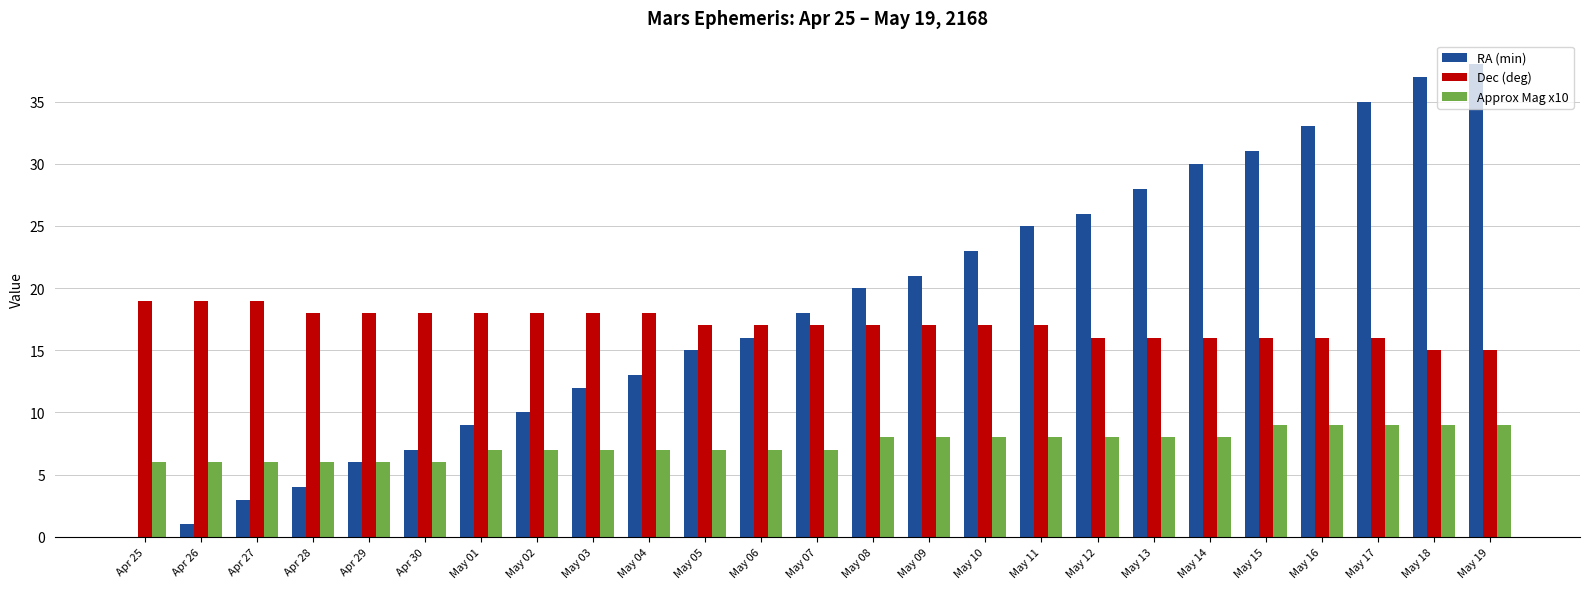

Which series has the largest range (max minus min)?

RA (min)